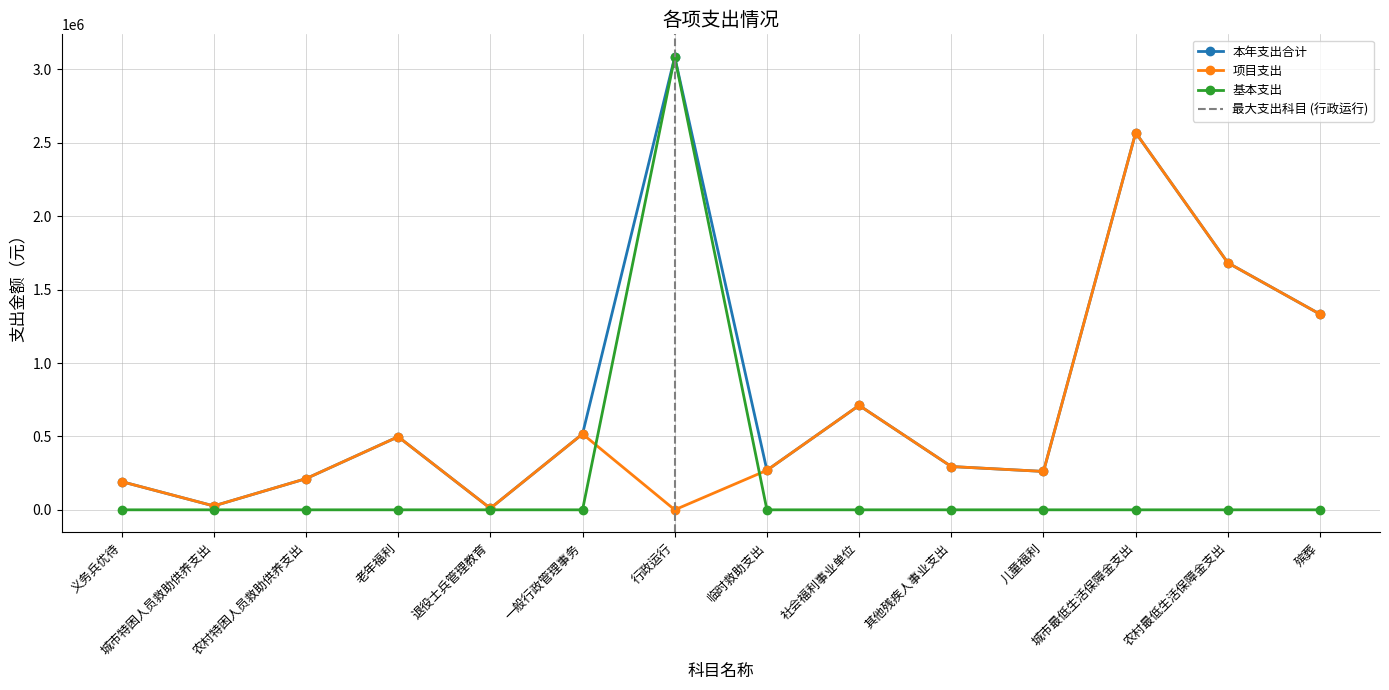

What is the label of the 7th point from the right?

临时救助支出